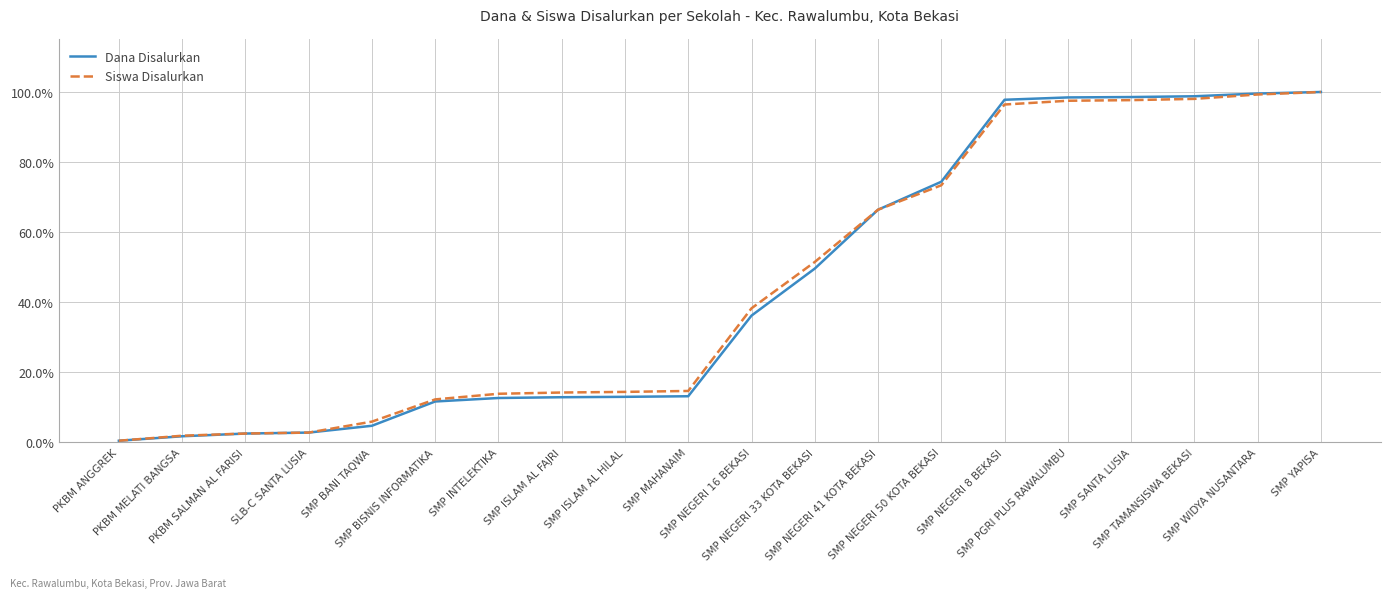

At how many categories does at least one series exceed 72?

7